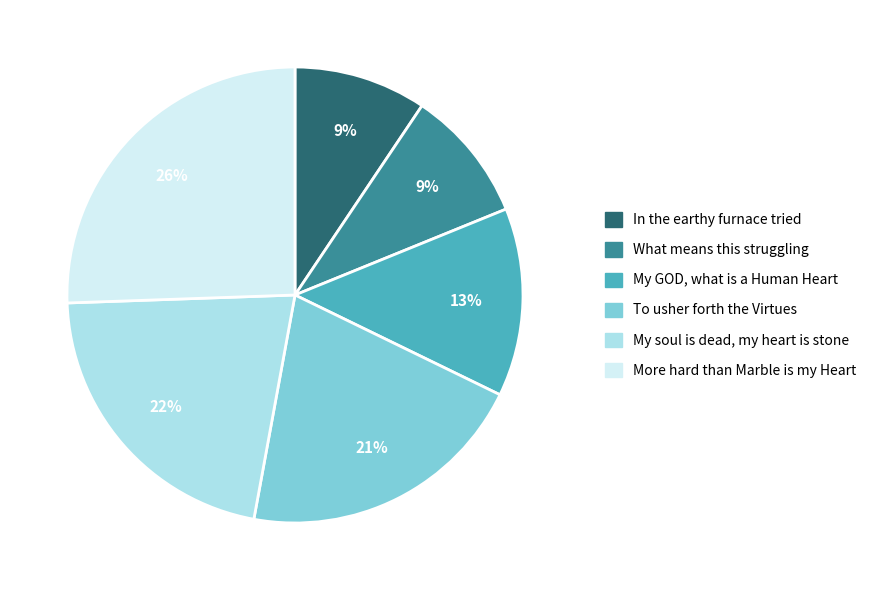

What is the largest slice in the pie chart?

More hard than Marble is my Heart